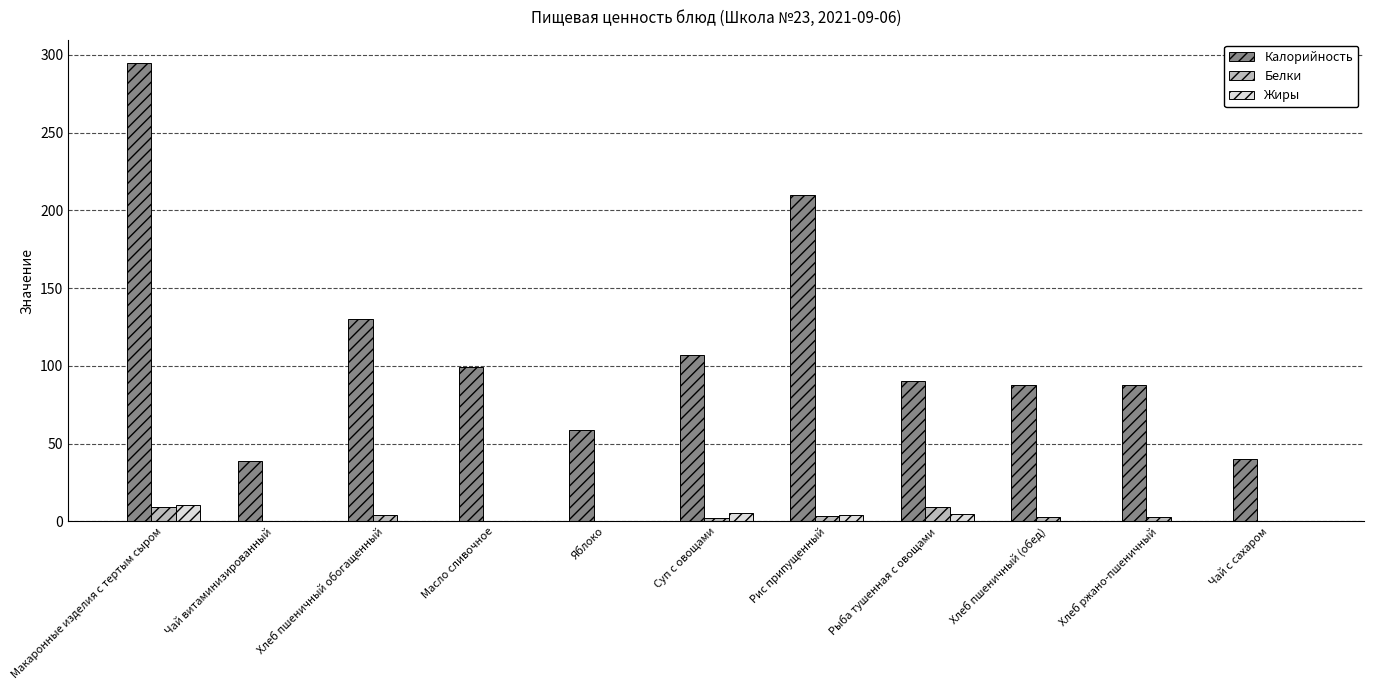

Where is Калорийность nearest to the value 166?

Хлеб пшеничный обогащенный